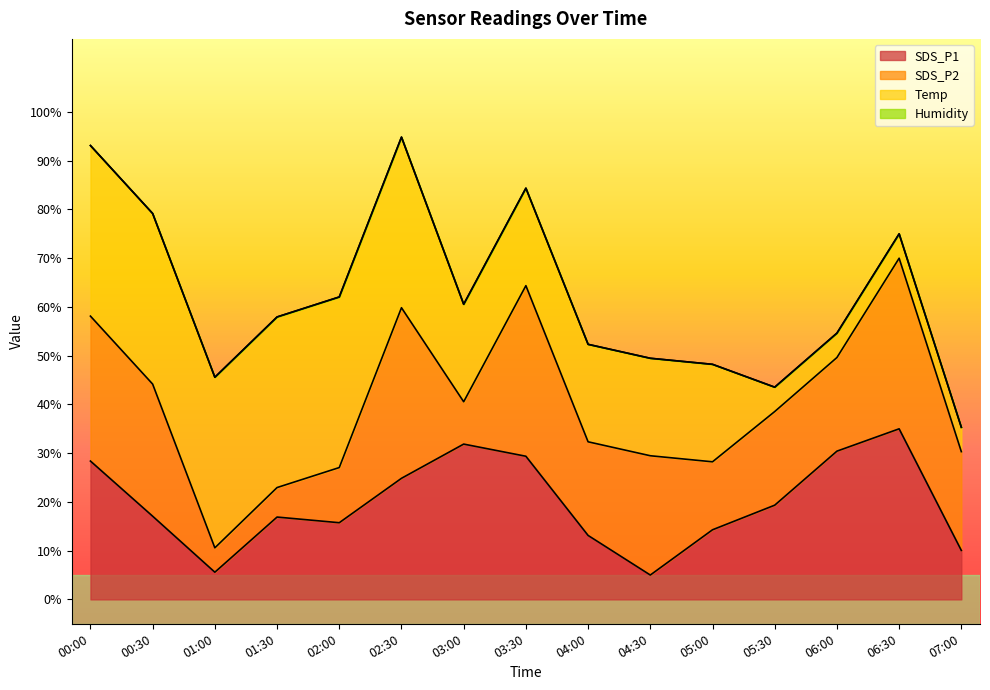

What is the smallest value displayed?

2.6